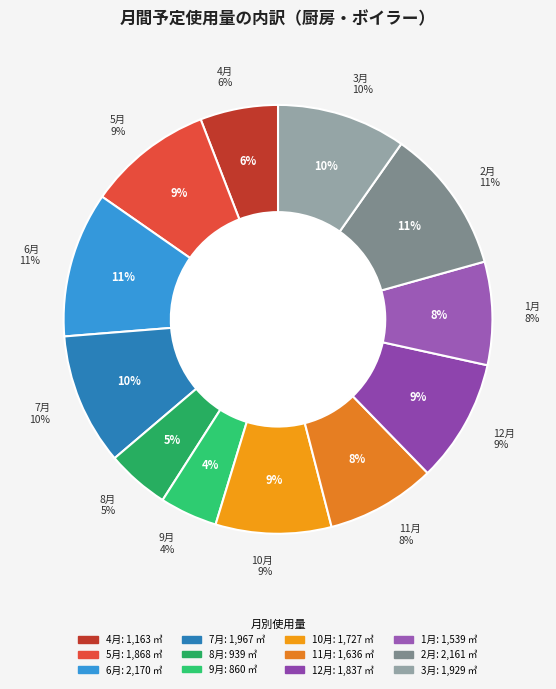

The 7月 slice represents 10% of the pie. True or false?

True